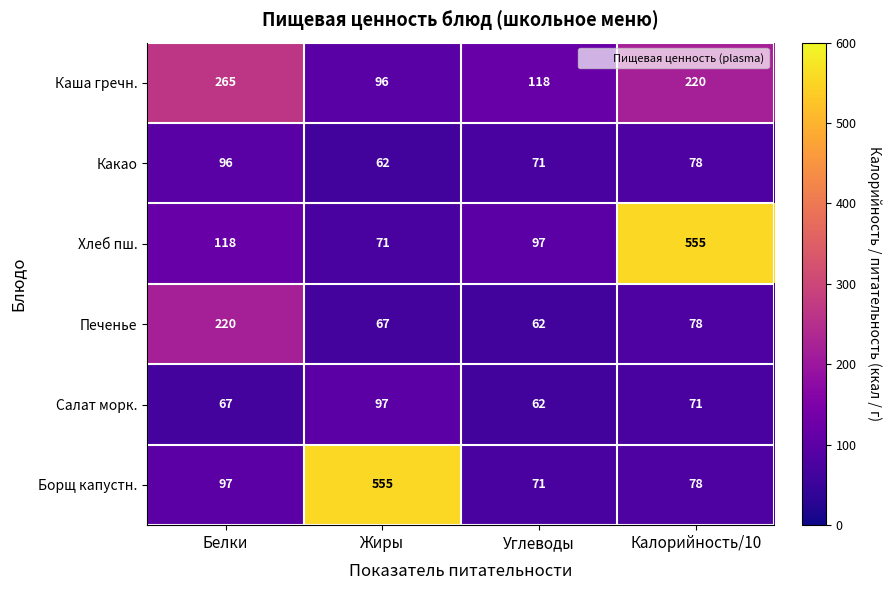

True or false: Борщ капустн. has a value of 71 at Углеводы.

True